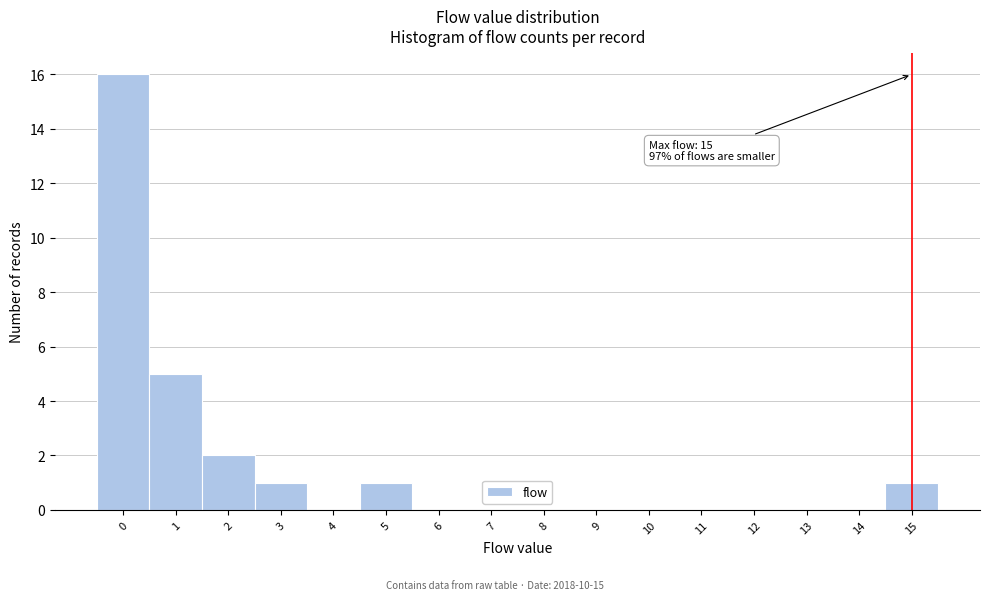

Which range on the x-axis has the tallest bar?

-0.5 to 0.5